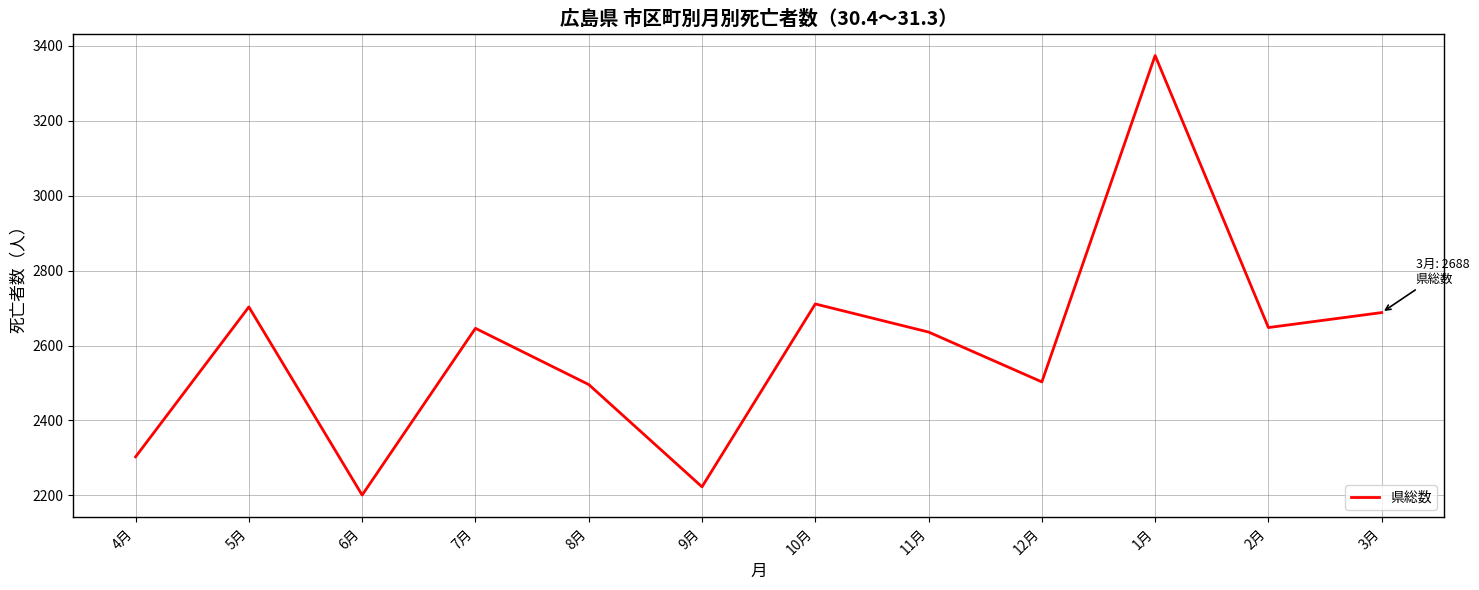

What is the difference between the values at 8月 and 2月?

152